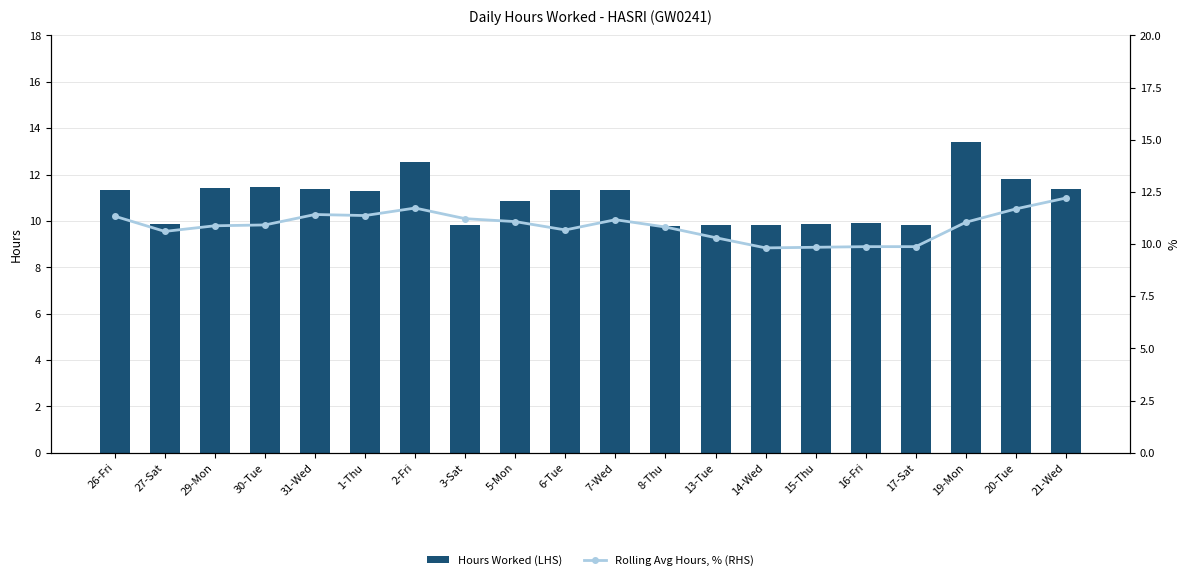

Count the number of data series in this chart.

2